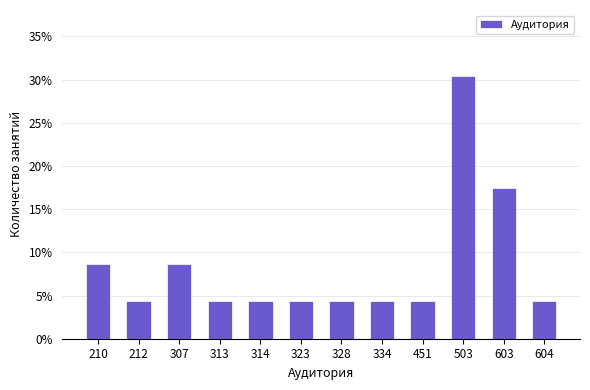

Reading left to right, what are all the values shown in this chart?

210=8.7	212=4.3	307=8.7	313=4.3	314=4.3	323=4.3	328=4.3	334=4.3	451=4.3	503=30.4	603=17.4	604=4.3